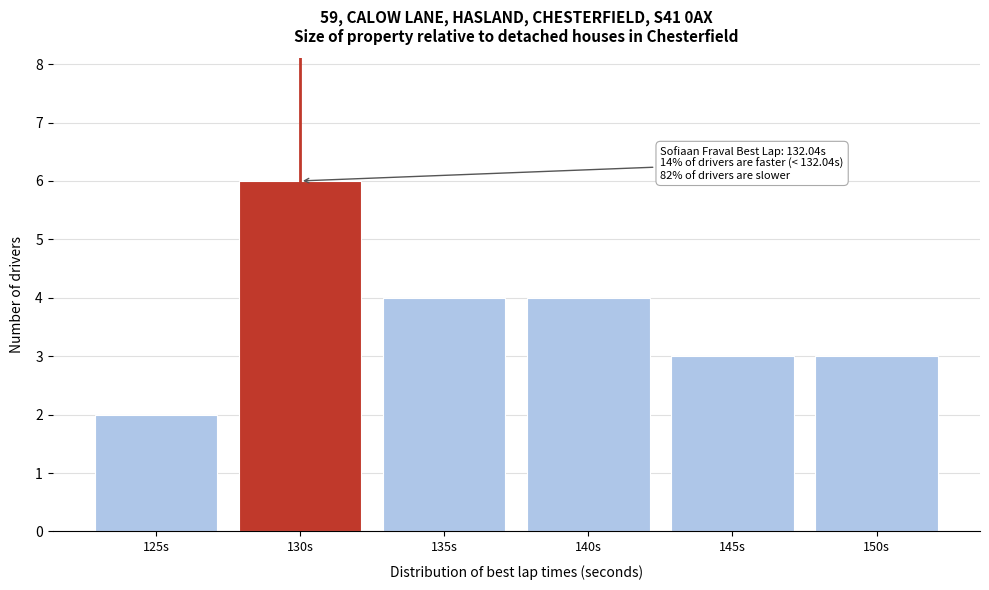

Reading left to right, transcribe all the data shown in this chart.

125s=2	130s=6	135s=4	140s=4	145s=3	150s=3